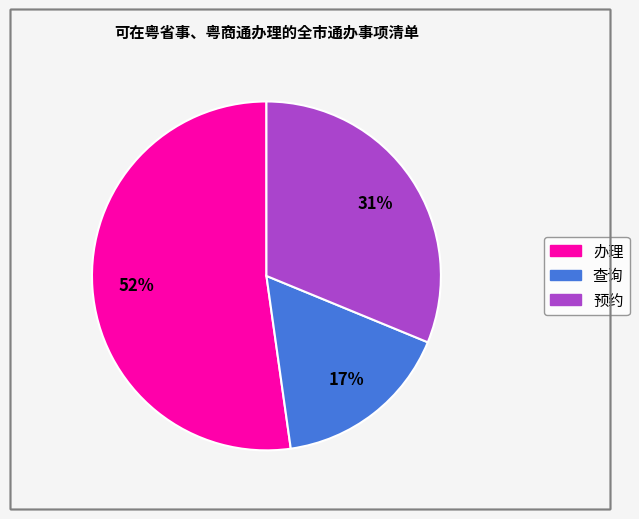

Combined, do 办理 and 预约 account for over 50%?

Yes